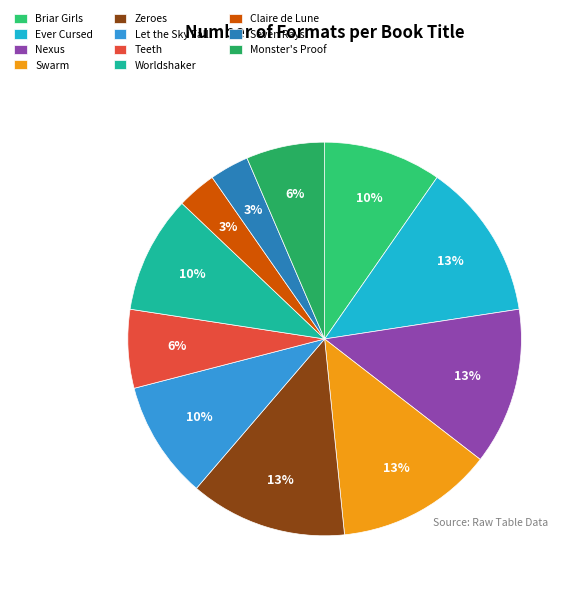

To the nearest percent, what percentage of the pie is Seven Rays?

3%